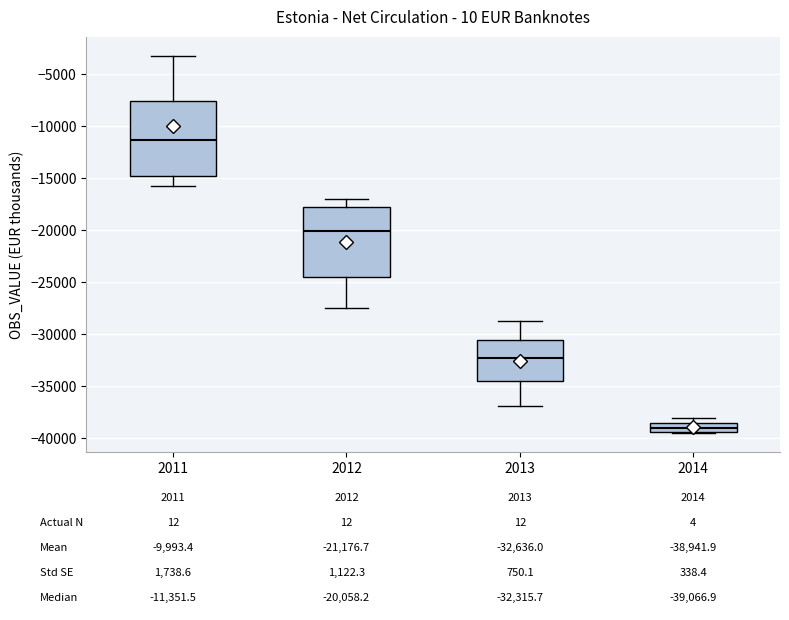

Which box has the lowest median line?

2014